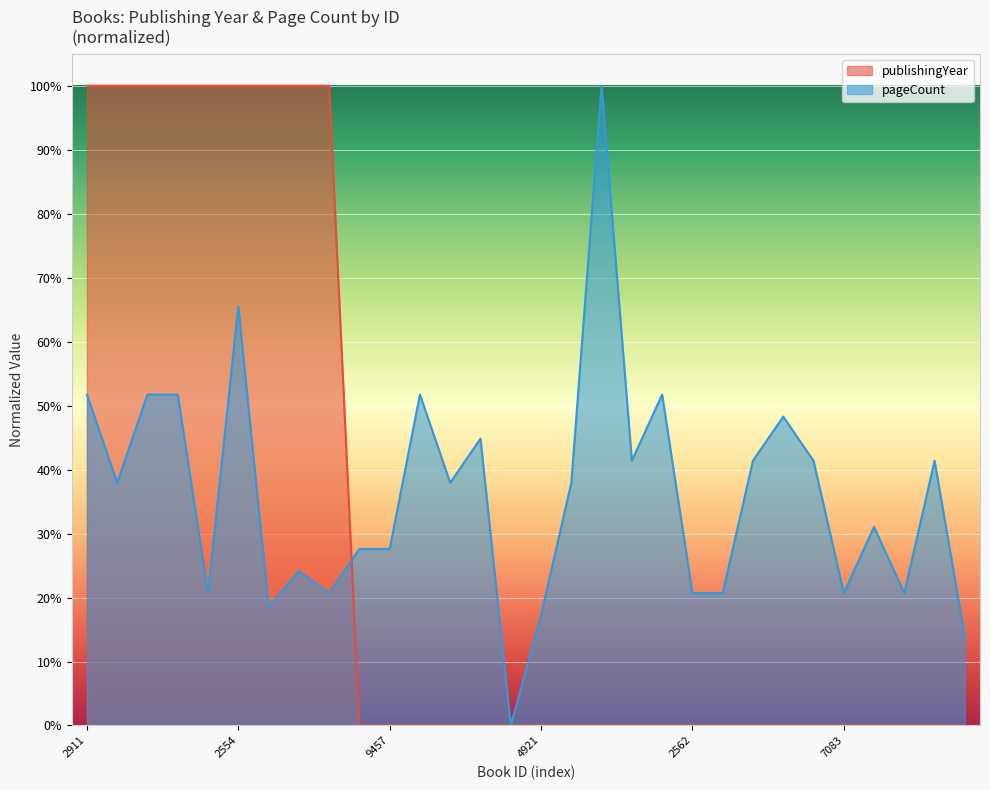

Is the value of pageCount at 3168 greater than the value of publishingYear at 485?

No